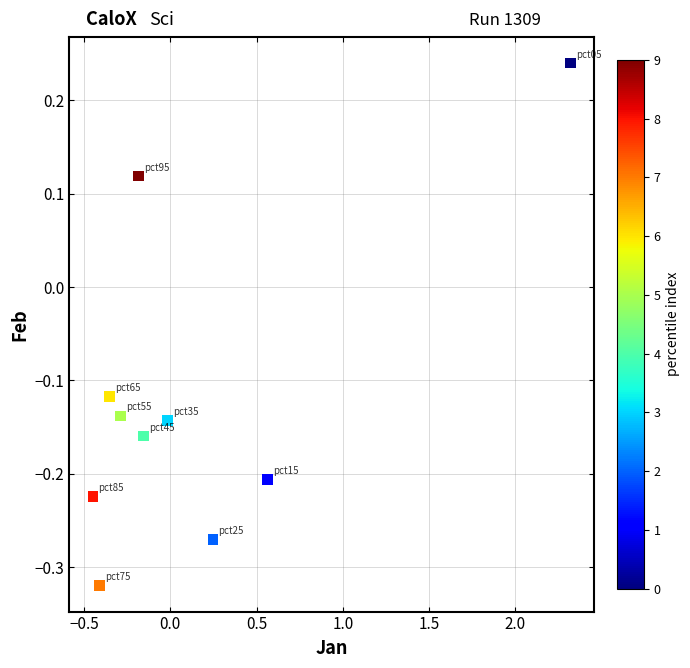

What is the range of Y values (max minus min)?

0.6